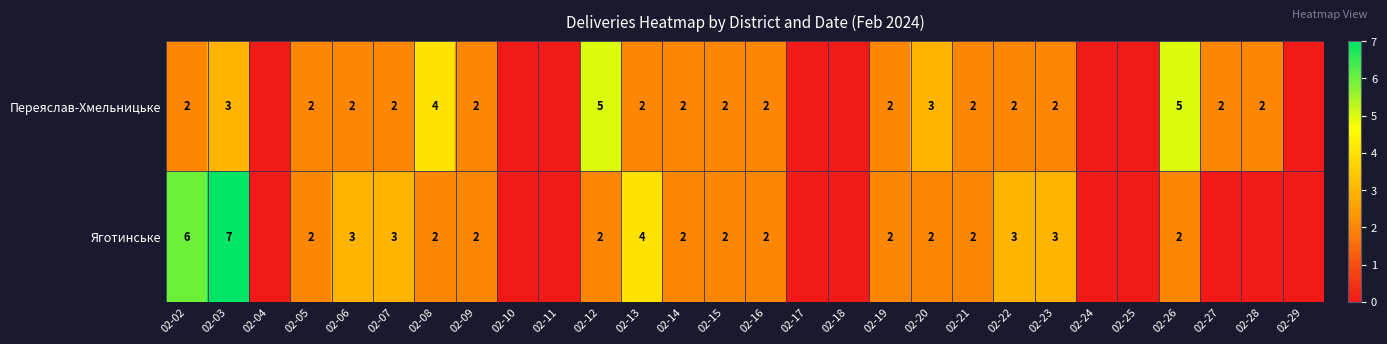

Which series changed the most between 02-13 and 02-16?

Яготинське